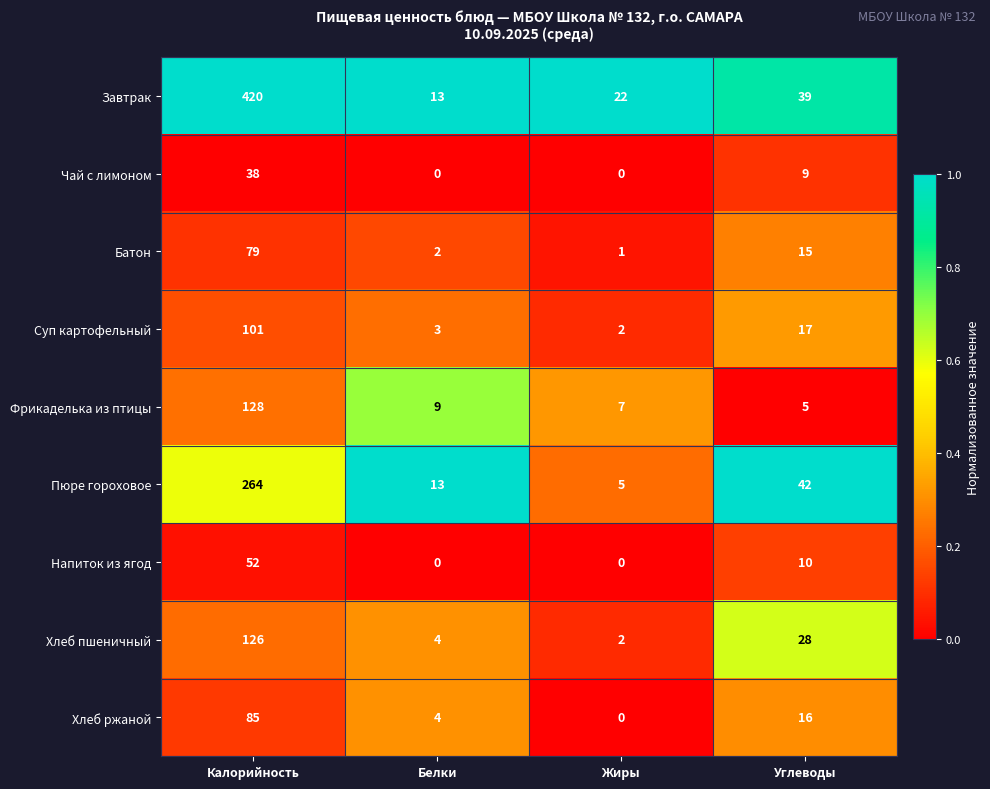

The Хлеб ржаной series shows 152 at Калорийность. True or false?

False